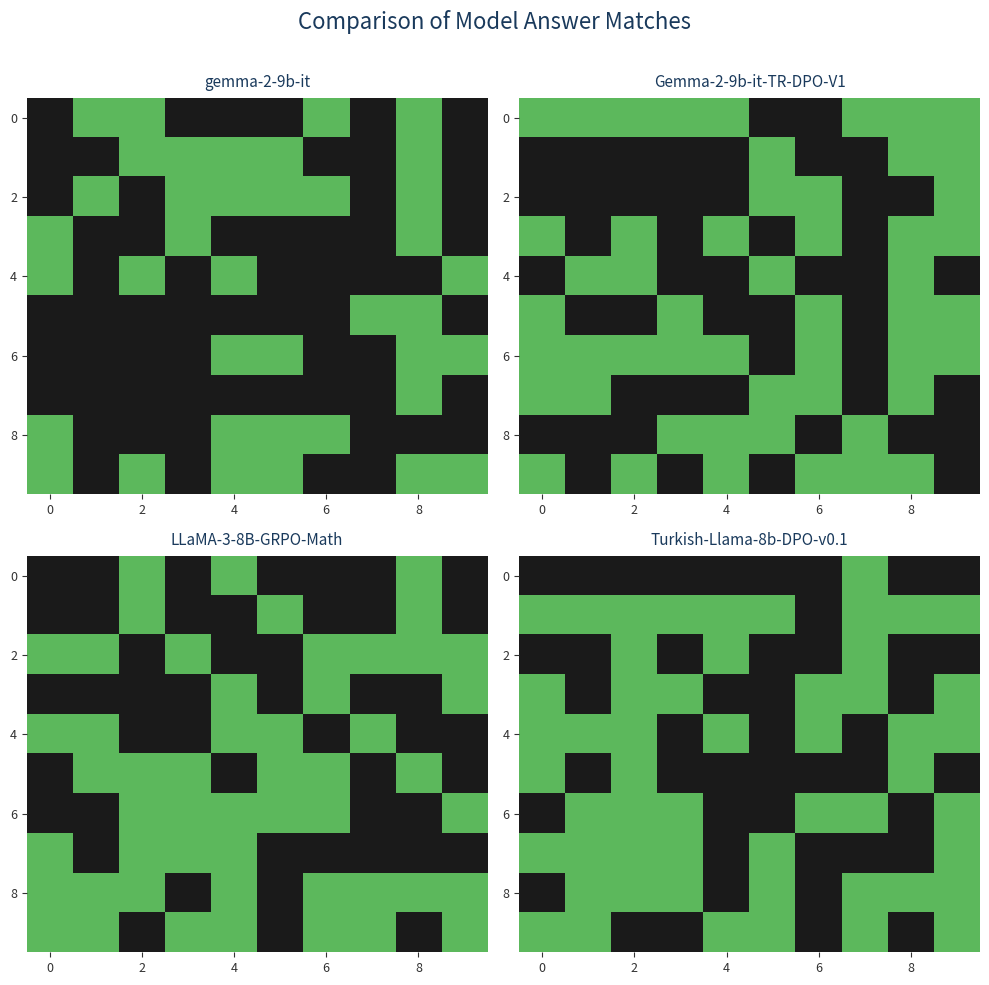

At which category is the sum across all series the highest?

2